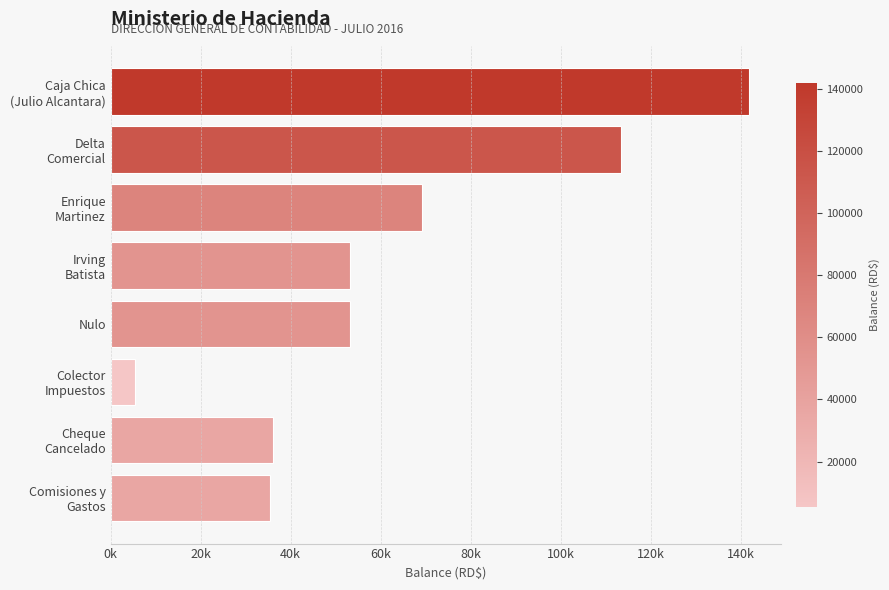

Where is the data nearest to the value 73727?

Enrique
Martinez